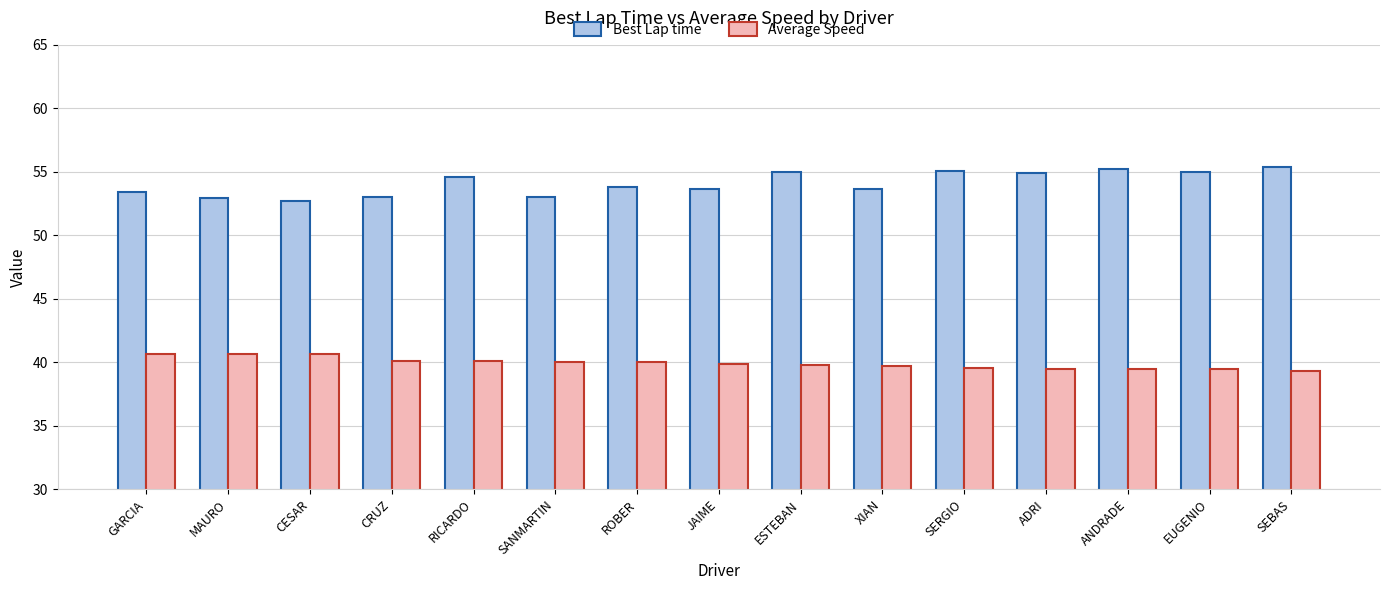

What is the value of the Best Lap time bar at the 12th from the left?

54.9